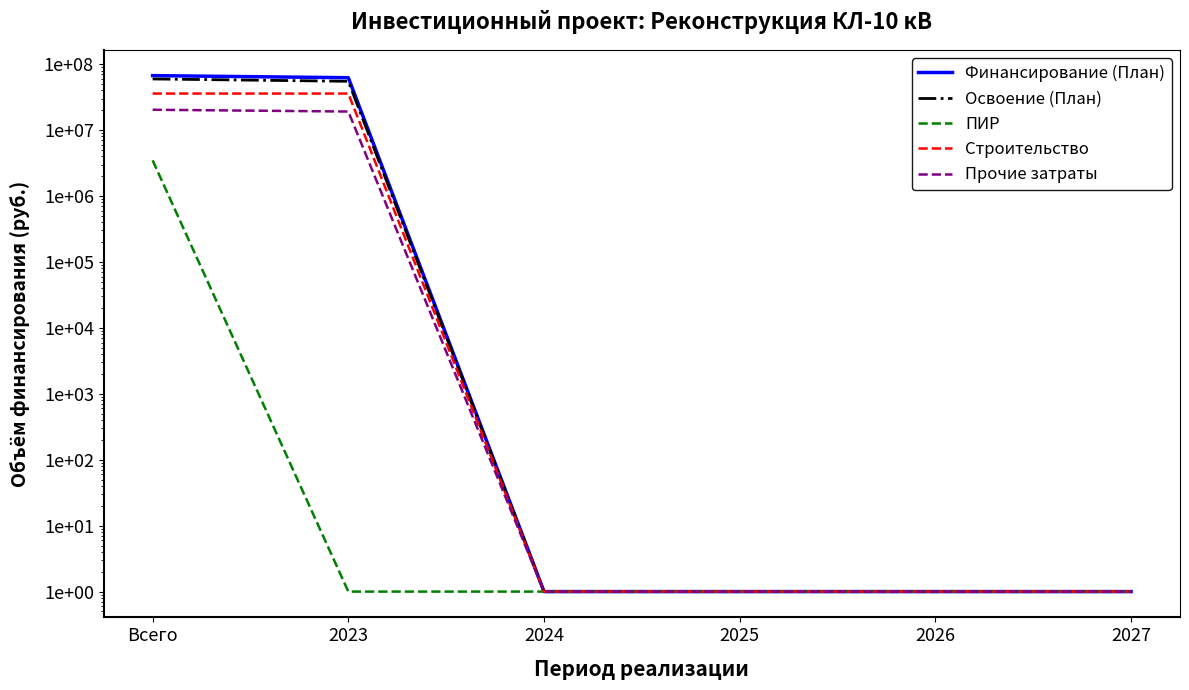

Does the chart have visible grid lines?

No